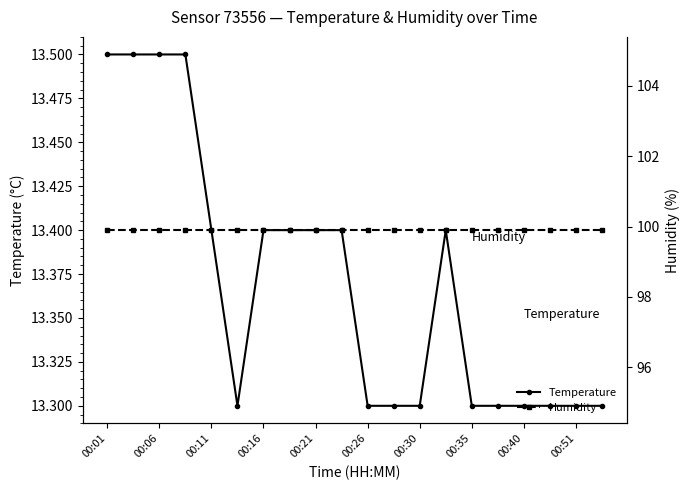

What is the highest value of the Temperature series?

13.5